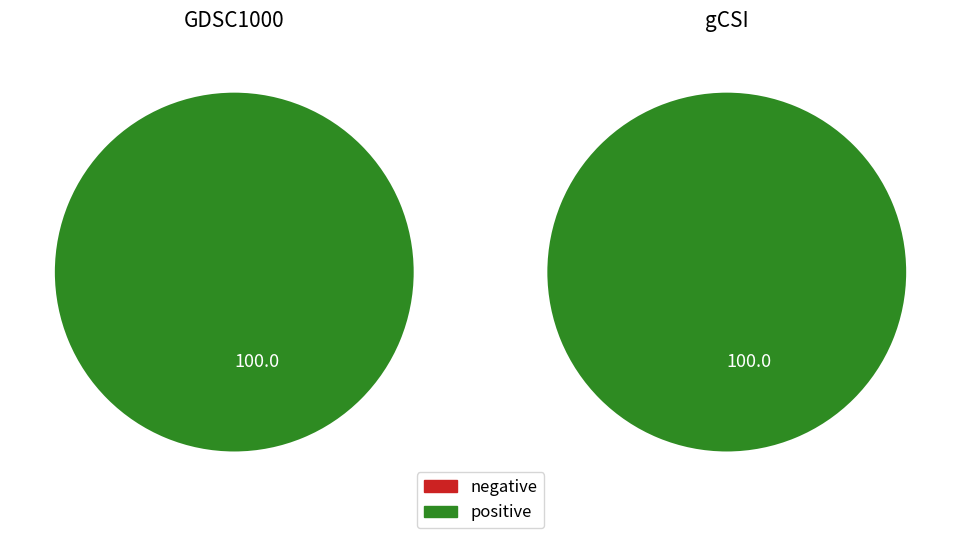

True or false: GDSC1000 accounts for 0% of the total.

True